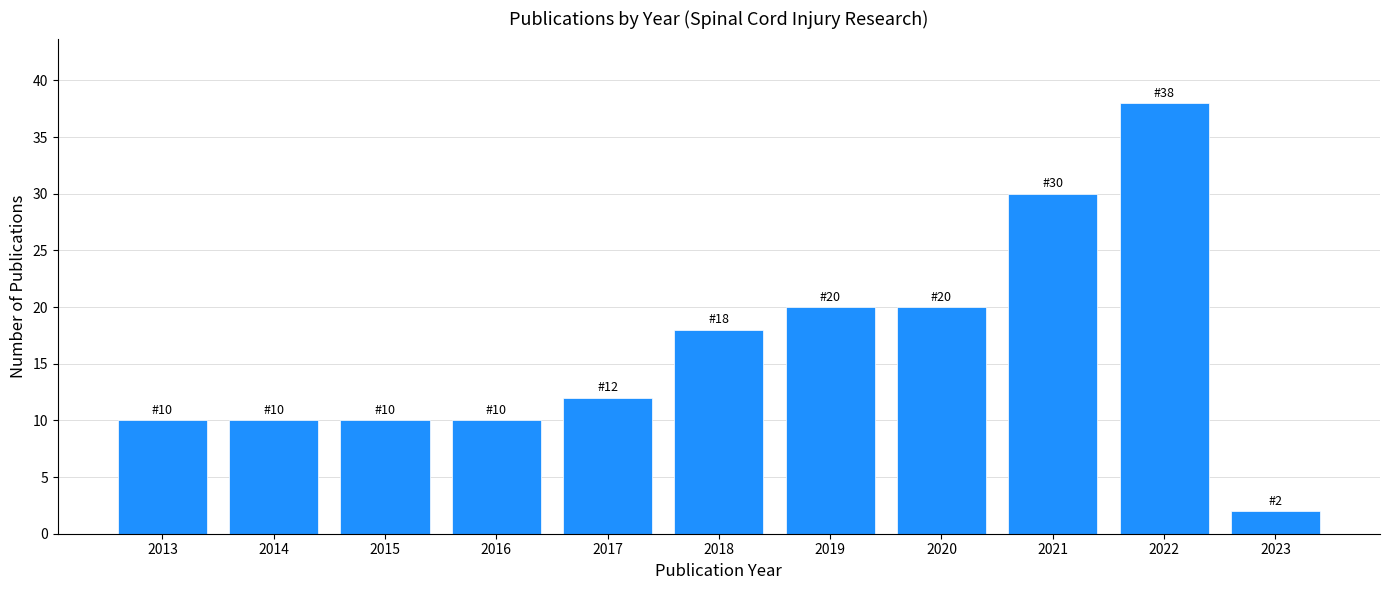

Reading left to right, what are all the values shown in this chart?

10	10	10	10	12	18	20	20	30	38	2